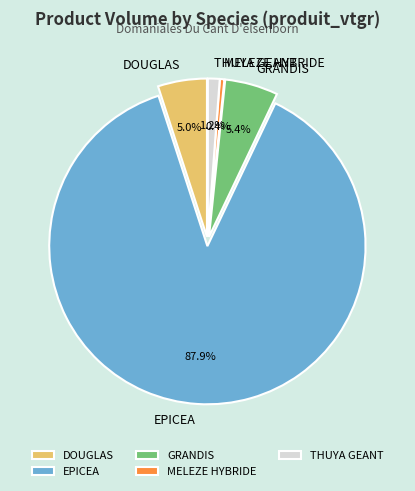

Count the number of slices in the pie.

5